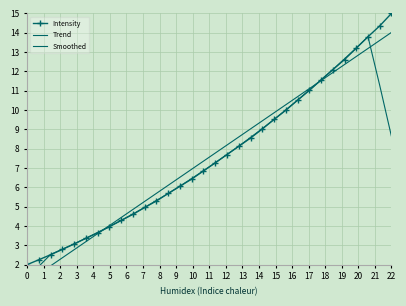

How many data points in Smoothed are above 7?

16